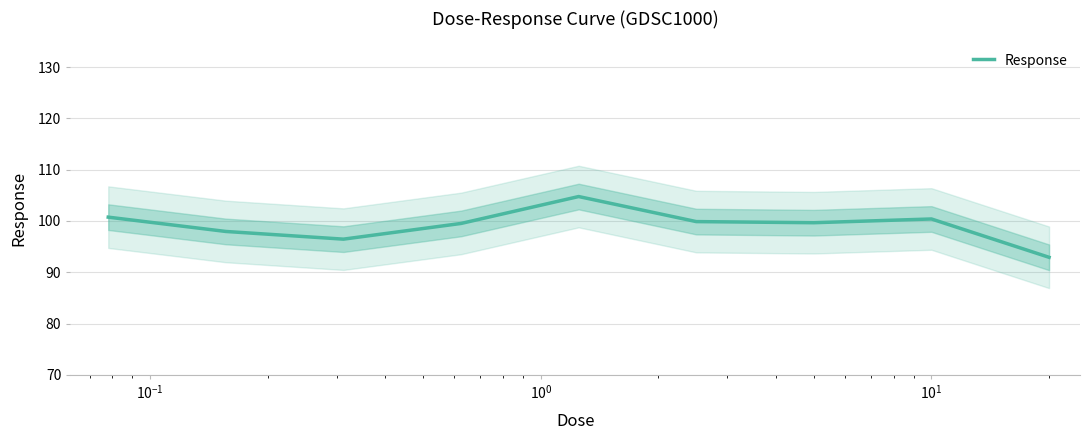

True or false: the data has more than 0 interior local peaks.

True